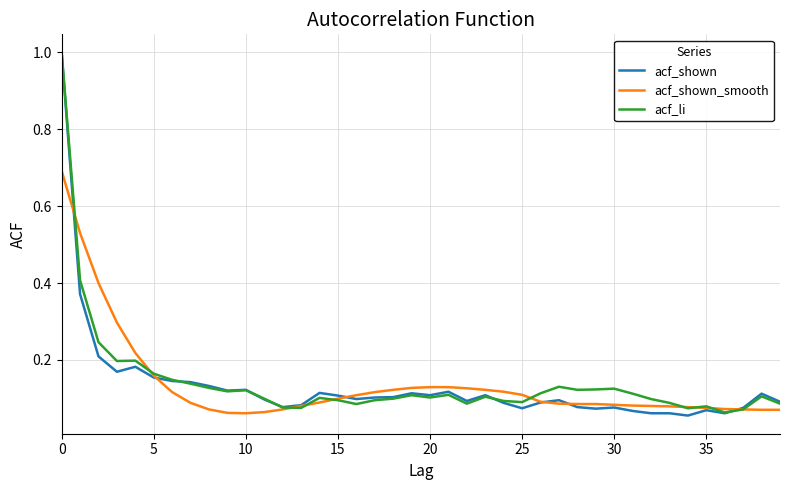

Which series has the largest range (max minus min)?

acf_shown